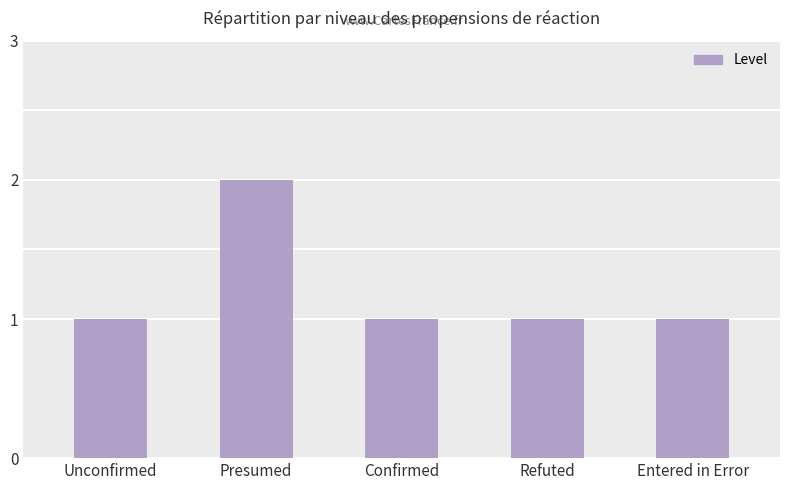

The chart shows a value of 2 at Presumed. True or false?

True